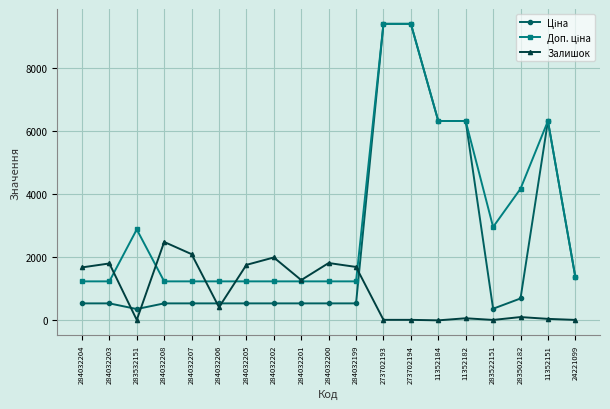

What is the label of the 2nd point from the left?

284032203